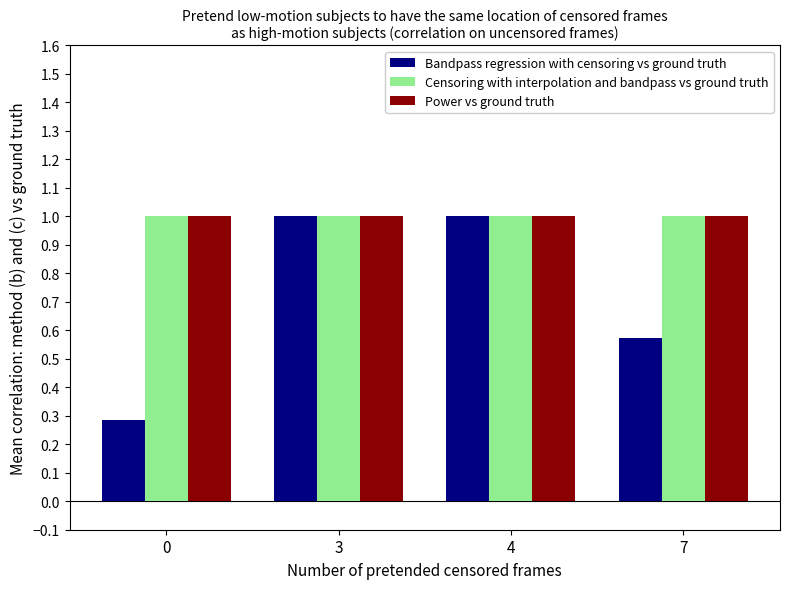

What is the total value across all series at 4?

3.0